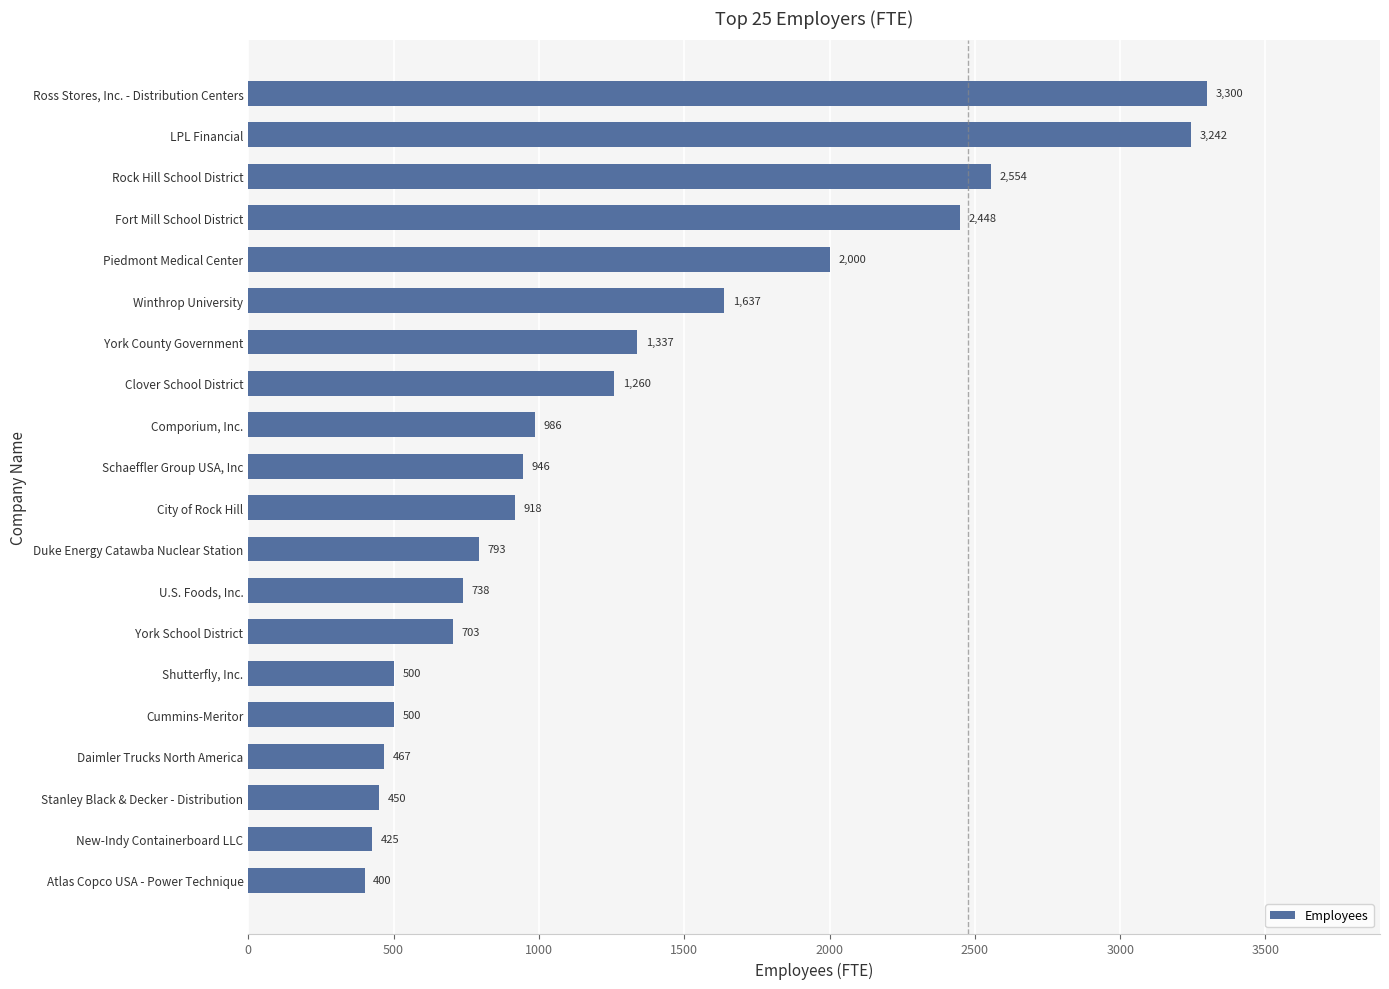

The value at New-Indy Containerboard LLC is 157. True or false?

False